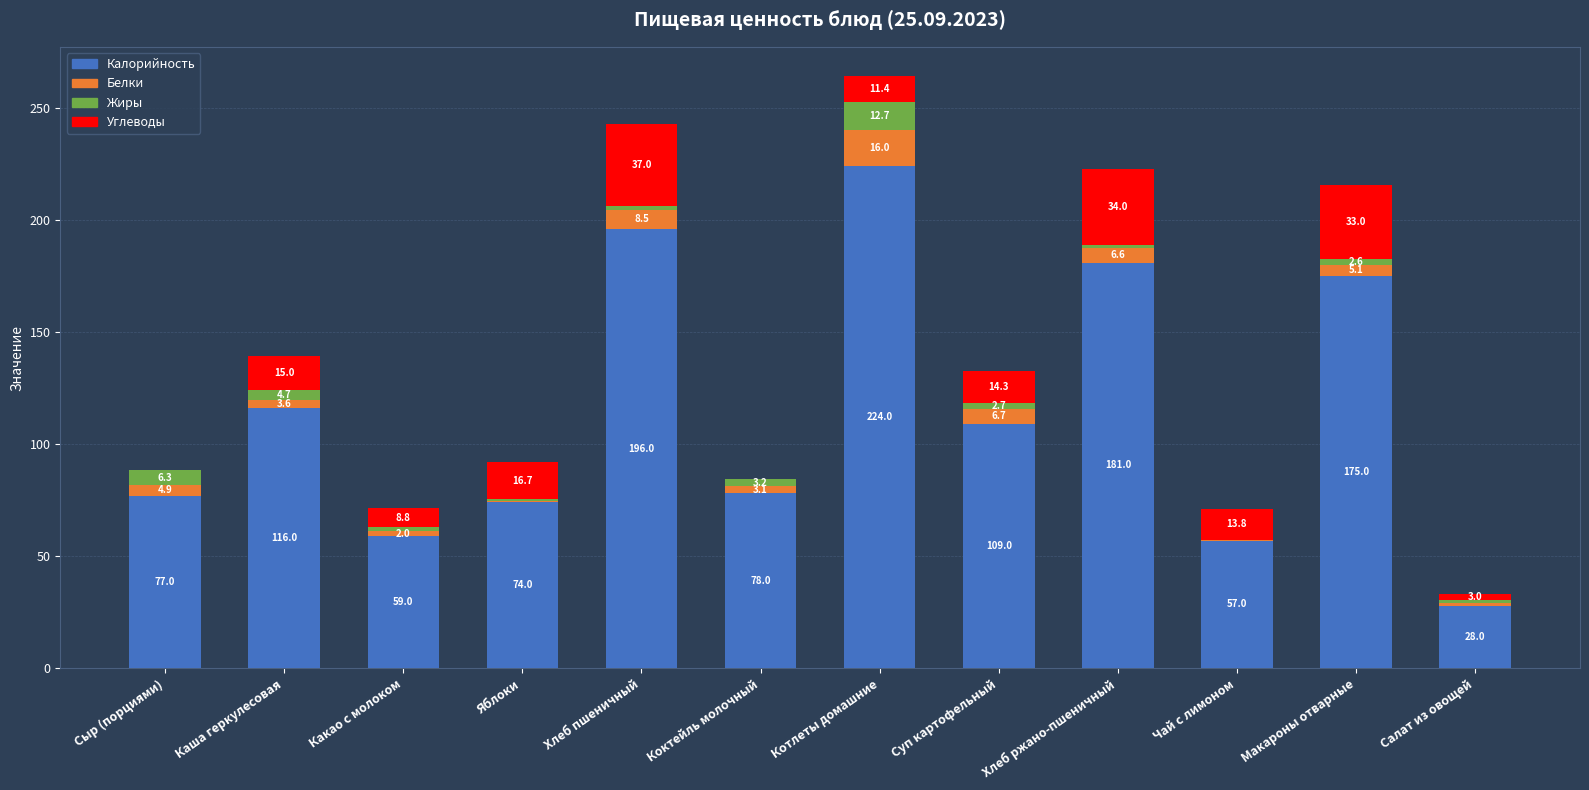

Does the chart contain stacked bars?

Yes